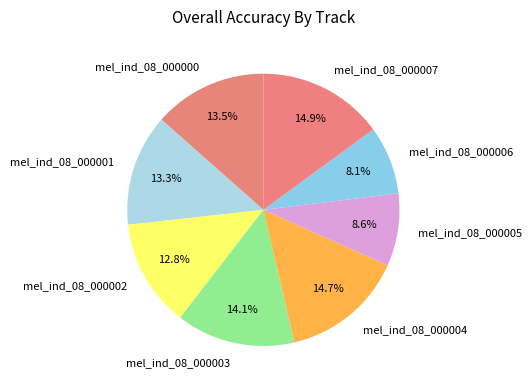

To the nearest percent, what is the combined percentage of mel_ind_08_000004 and mel_ind_08_000005?

23%